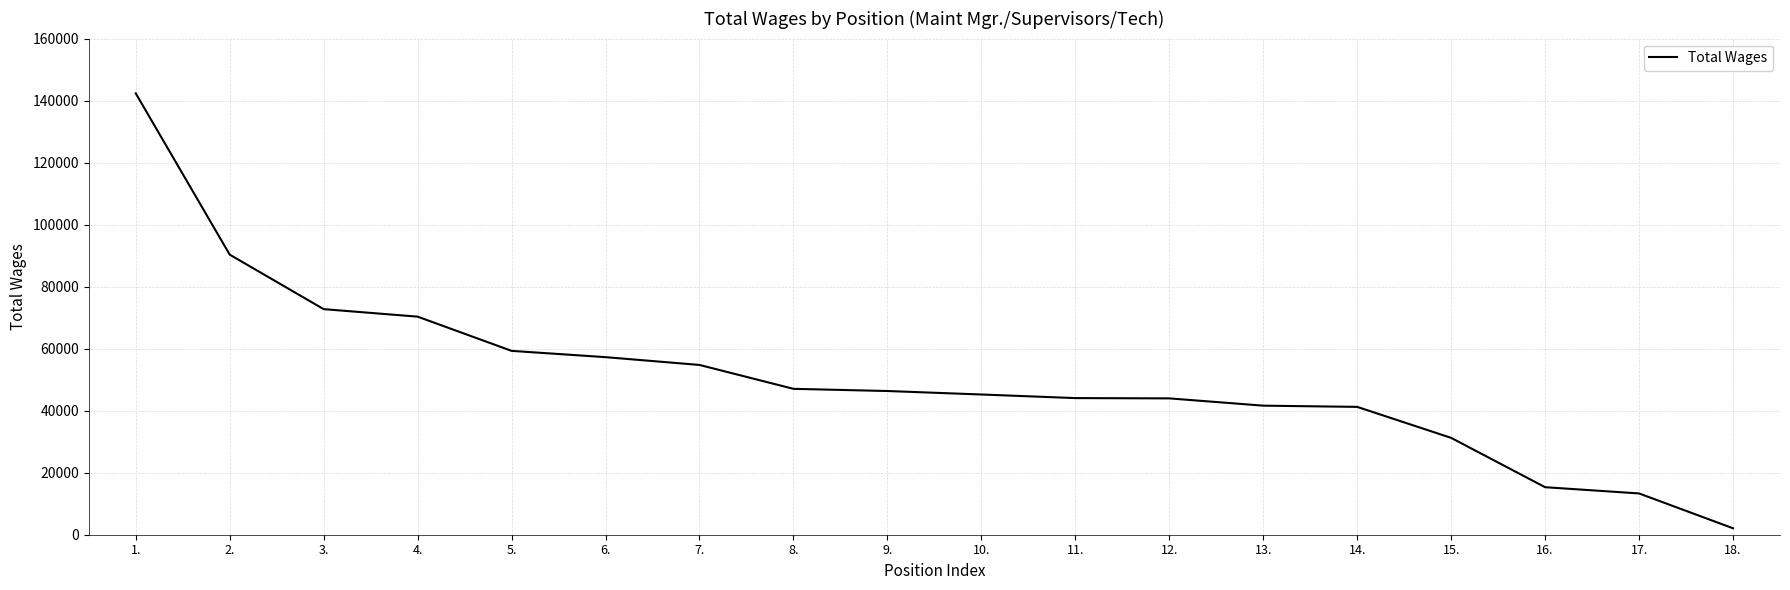

The chart shows a value of 15324 at 16.. True or false?

True